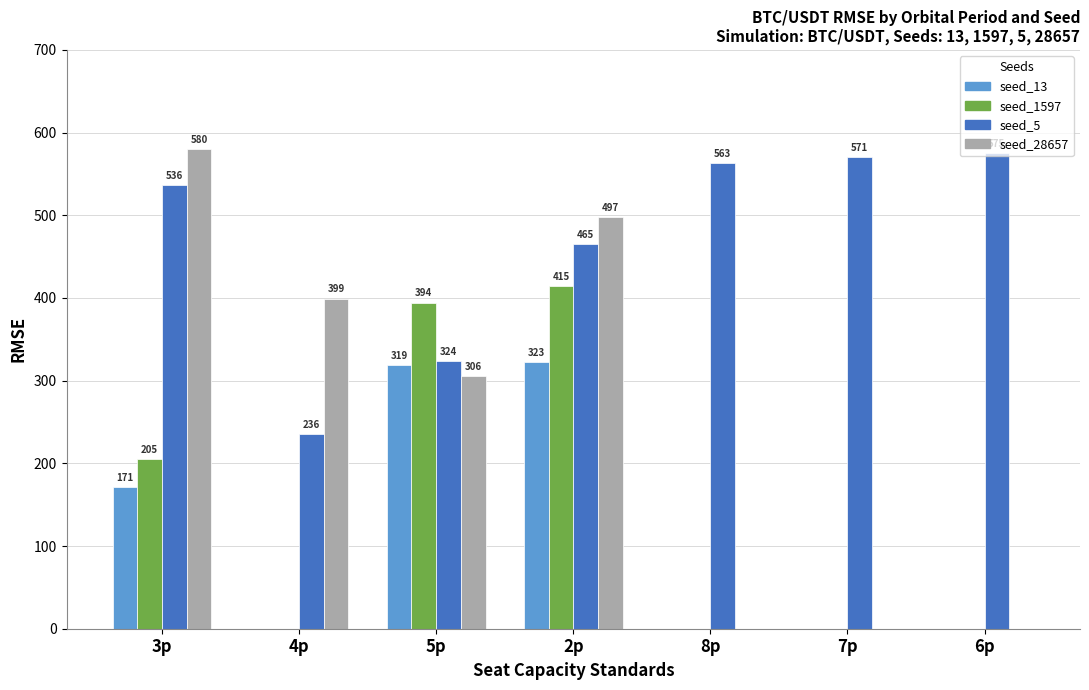

Is the value of seed_5 at 4p greater than the value of seed_13 at 2p?

No